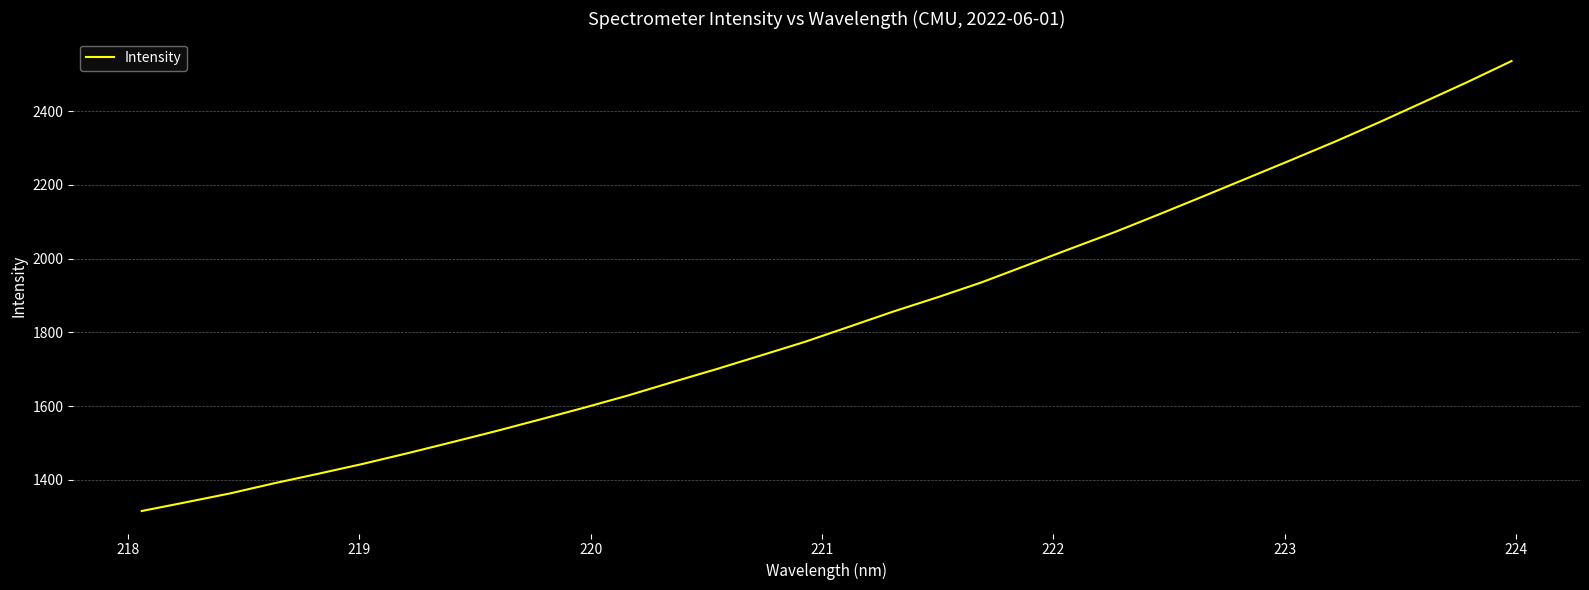

True or false: there are more than 0 points higher than both neighbors.

False